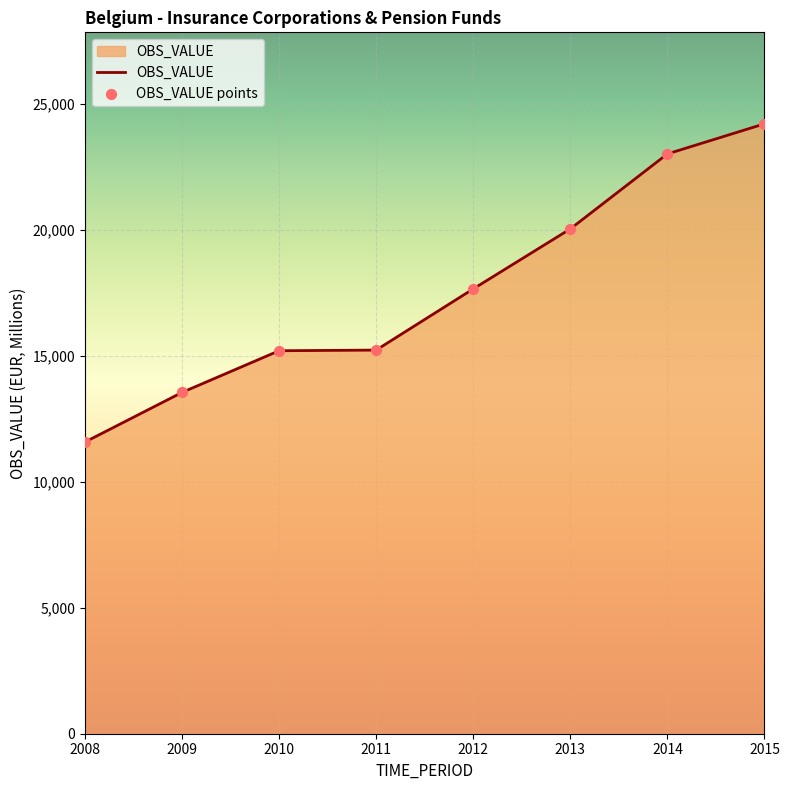

What is the change in value from 2013 to 2014?

+2978.4